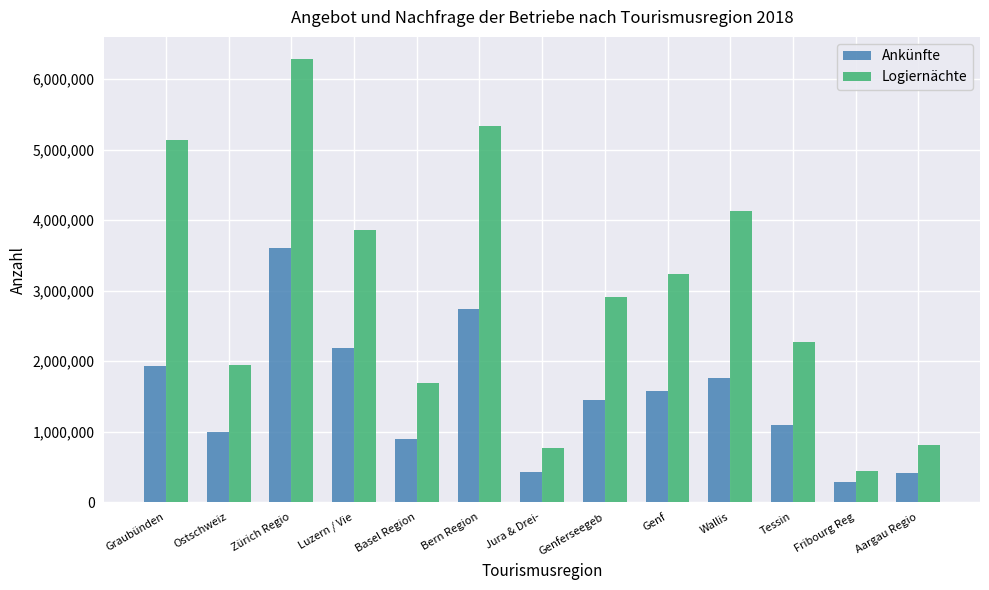

What is the difference between the second highest and minimum values in the Ankünfte series?

2456404